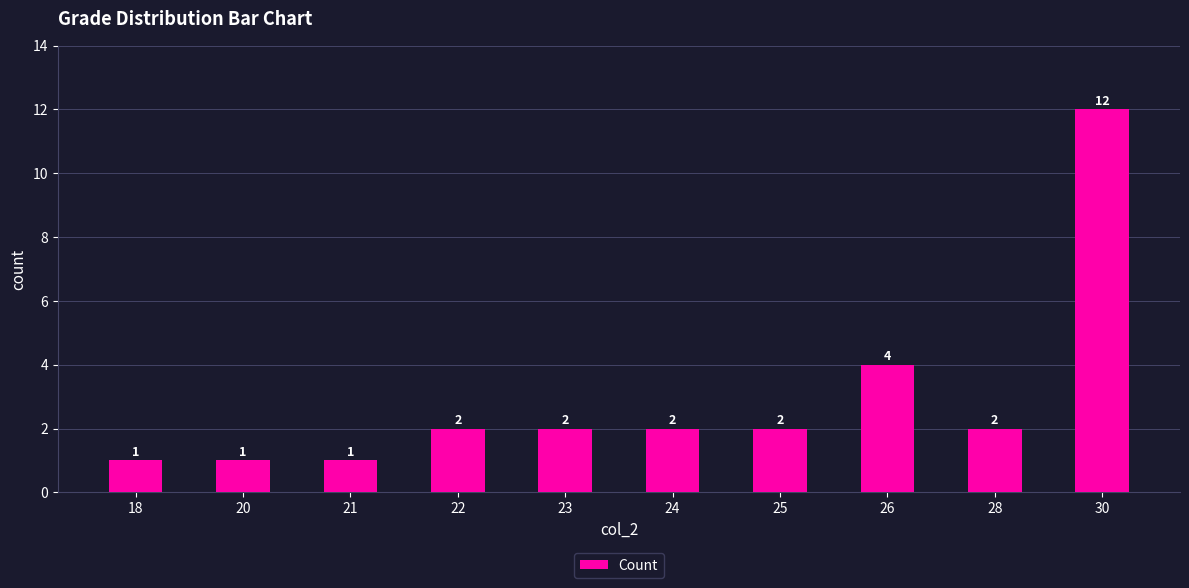

What value does the data have at 22?

2